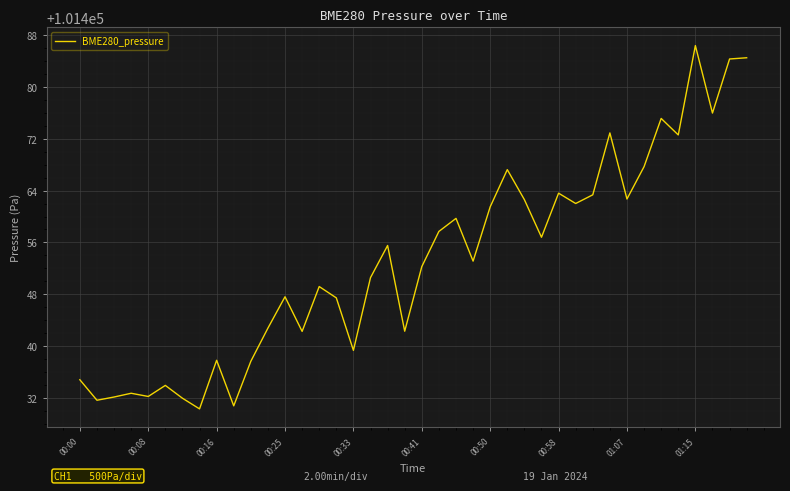

What is the difference between the maximum and minimum values?

56.1